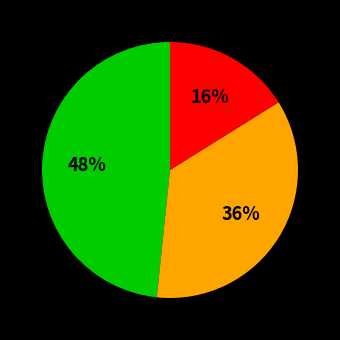

How many segments does this pie chart have?

3